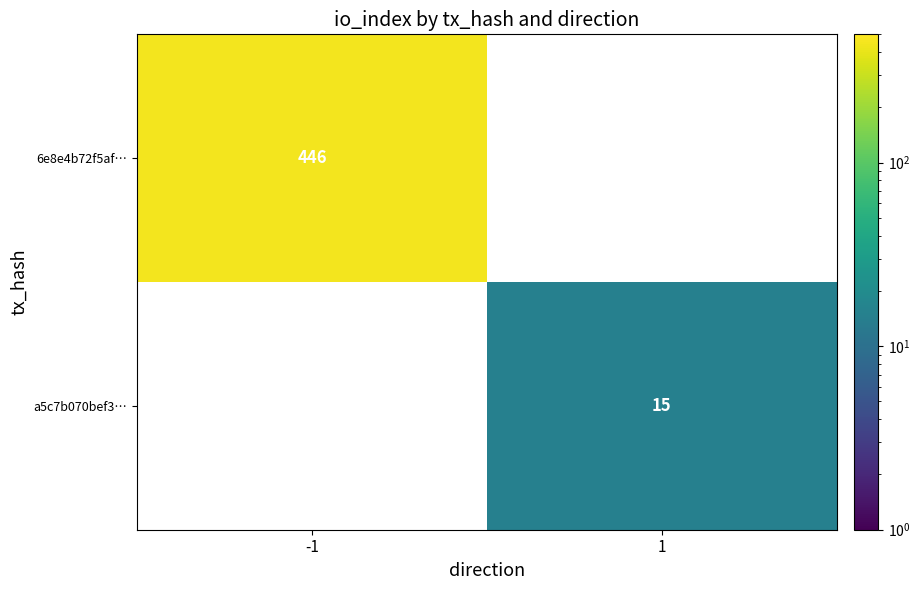

The value of 6e8e4b72f5af… at -1 is 446. True or false?

True